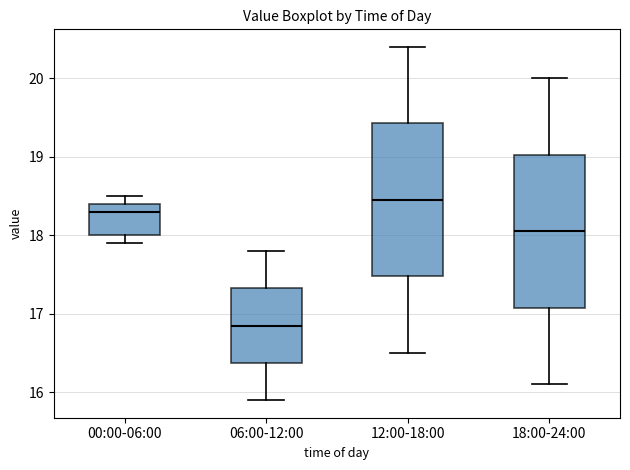

Reading left to right, transcribe this box plot: for each box, give where its median line is, the range the box spans, and where its two whiskers end, as read against the y-axis. The values are not printed on the chart, so give them approximately, as read against the axis.

00:00-06:00: median 18.3, box 18.0 to 18.4, whiskers 17.9 to 18.5
06:00-12:00: median 16.9, box 16.4 to 17.3, whiskers 15.9 to 17.8
12:00-18:00: median 18.5, box 17.5 to 19.4, whiskers 16.5 to 20.4
18:00-24:00: median 18.1, box 17.1 to 19.0, whiskers 16.1 to 20.0